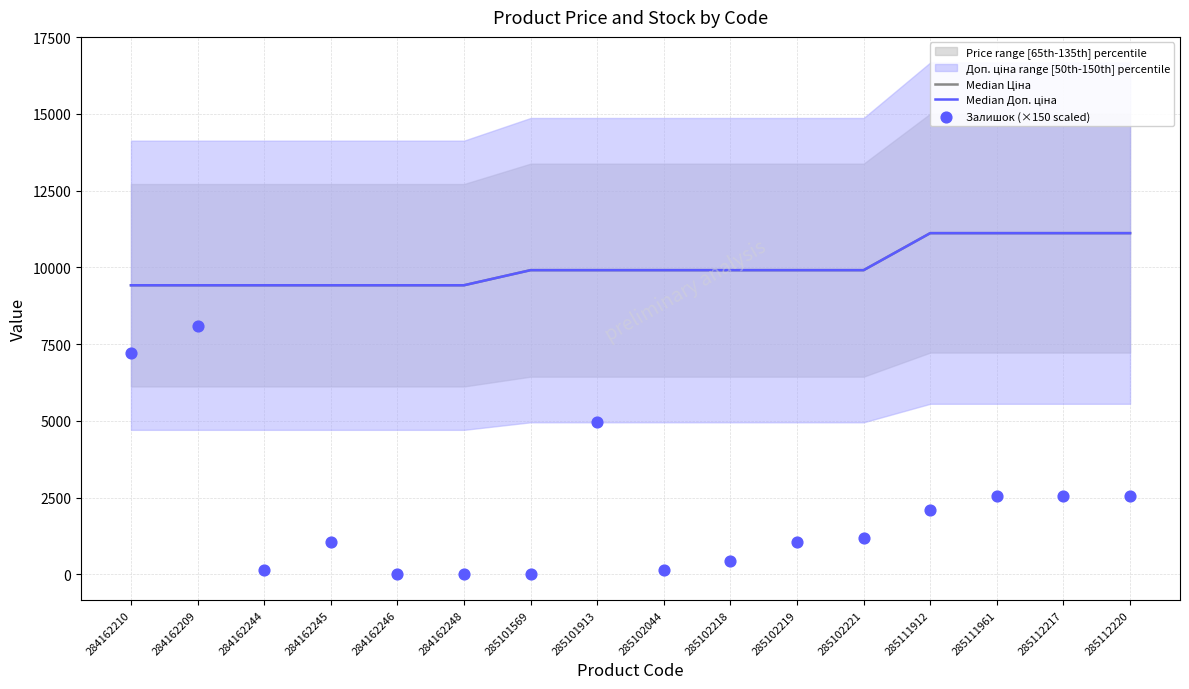

At which category is the sum across all series the highest?

284162209